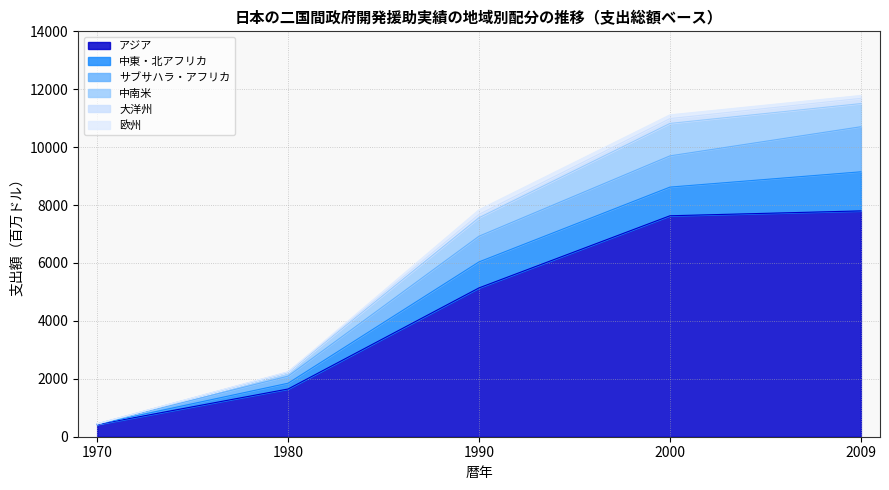

Which series changed the most between 1990 and 2009?

アジア